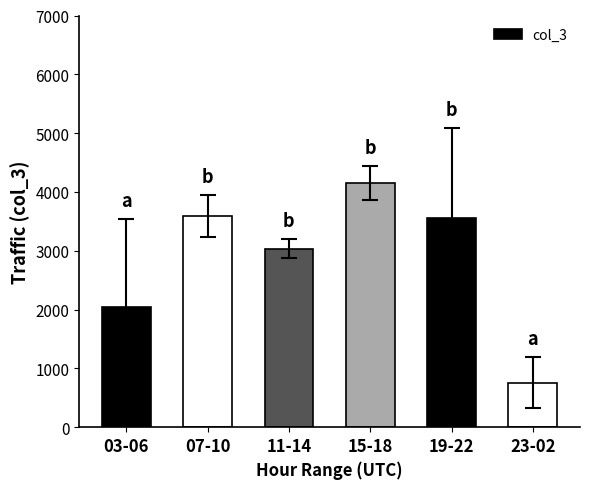

What is the label of the 4th bar from the right?

11-14